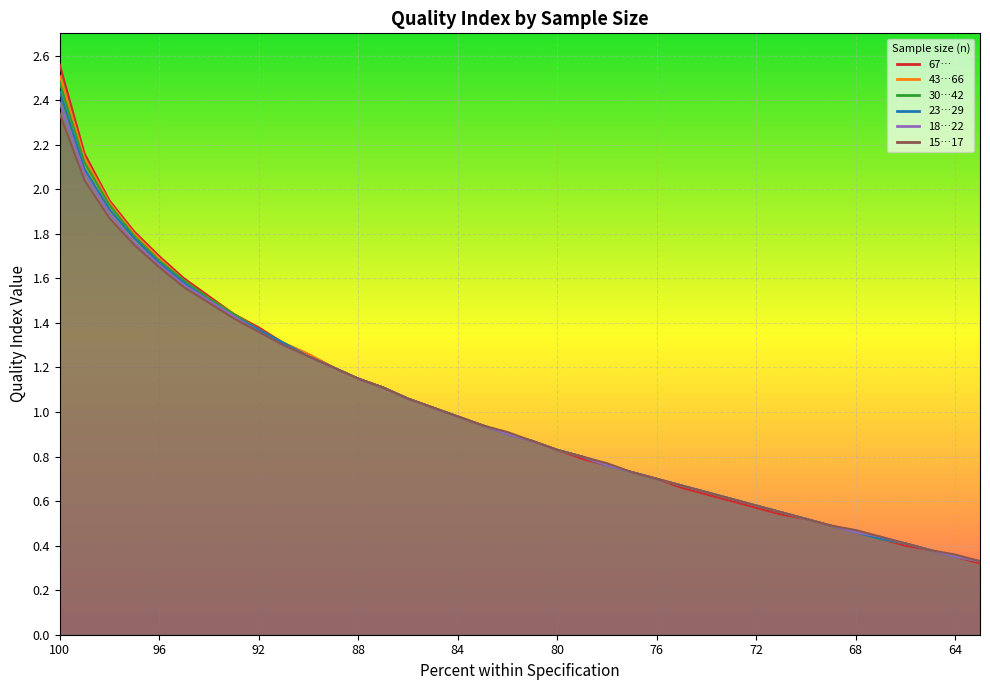

Reading right to left, what are all the values shown in this chart?

67…: 0.3	0.3	0.4	0.4	0.4	0.5	0.5	0.5	0.5	0.6	0.6	0.6	0.7	0.7	0.7	0.8	0.8	0.8	0.9	0.9	0.9	1.0	1.0	1.1	1.1	1.1	1.2	1.3	1.3	1.4	1.4	1.5	1.6	1.7	1.8	1.9	2.2	2.6
43…66: 0.3	0.3	0.4	0.4	0.4	0.5	0.5	0.5	0.6	0.6	0.6	0.6	0.7	0.7	0.7	0.8	0.8	0.8	0.9	0.9	0.9	1.0	1.0	1.1	1.1	1.1	1.2	1.3	1.3	1.4	1.4	1.5	1.6	1.7	1.8	1.9	2.1	2.5
30…42: 0.3	0.3	0.4	0.4	0.4	0.5	0.5	0.5	0.6	0.6	0.6	0.6	0.7	0.7	0.7	0.8	0.8	0.8	0.9	0.9	0.9	1.0	1.0	1.1	1.1	1.1	1.2	1.2	1.3	1.4	1.4	1.5	1.6	1.7	1.8	1.9	2.1	2.5
23…29: 0.3	0.3	0.4	0.4	0.4	0.5	0.5	0.5	0.6	0.6	0.6	0.6	0.7	0.7	0.7	0.8	0.8	0.8	0.9	0.9	0.9	1.0	1.0	1.1	1.1	1.1	1.2	1.2	1.3	1.4	1.4	1.5	1.6	1.7	1.8	1.9	2.1	2.4
18…22: 0.3	0.3	0.4	0.4	0.4	0.5	0.5	0.5	0.6	0.6	0.6	0.6	0.7	0.7	0.7	0.8	0.8	0.8	0.9	0.9	0.9	1.0	1.0	1.1	1.1	1.1	1.2	1.2	1.3	1.4	1.4	1.5	1.6	1.7	1.8	1.9	2.1	2.4
15…17: 0.3	0.4	0.4	0.4	0.4	0.5	0.5	0.5	0.6	0.6	0.6	0.6	0.7	0.7	0.7	0.8	0.8	0.8	0.9	0.9	0.9	1.0	1.0	1.1	1.1	1.1	1.2	1.2	1.3	1.4	1.4	1.5	1.6	1.6	1.8	1.9	2.0	2.3